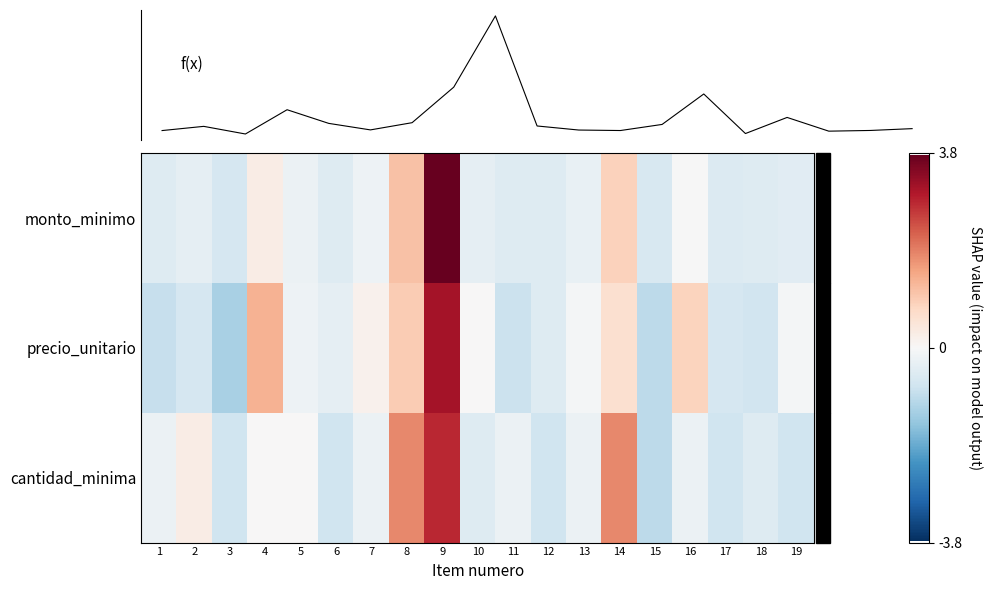

Is it true that cantidad_minima equals 1.8 at 14?

True